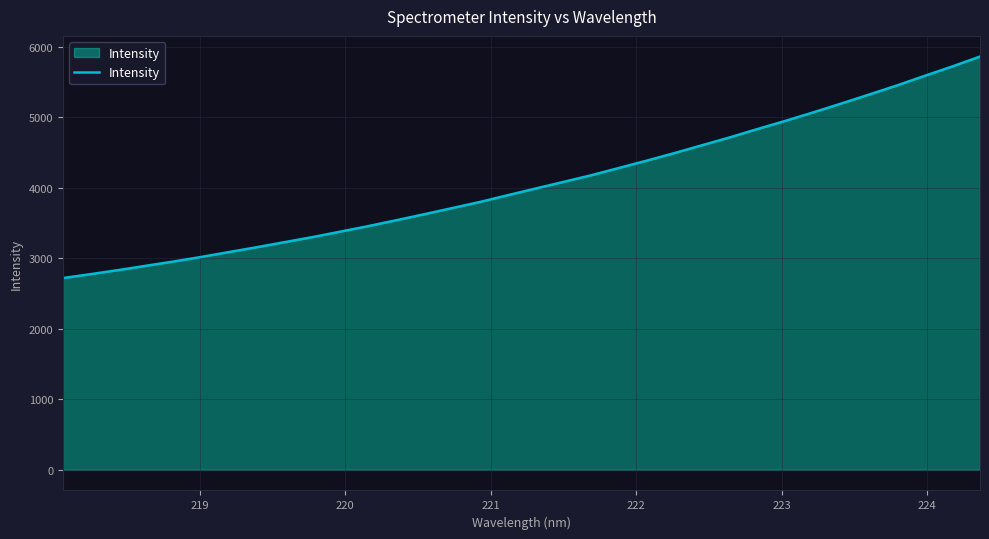

What is the difference between the maximum and minimum values?

3140.2